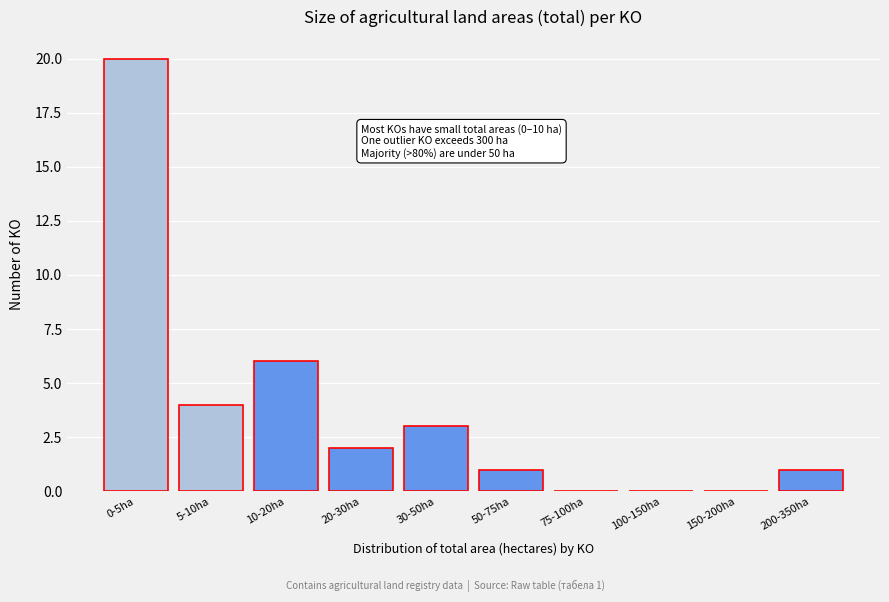

Reading right to left, list all the values displayed in this chart.

200-350ha=1	150-200ha=0	100-150ha=0	75-100ha=0	50-75ha=1	30-50ha=3	20-30ha=2	10-20ha=6	5-10ha=4	0-5ha=20